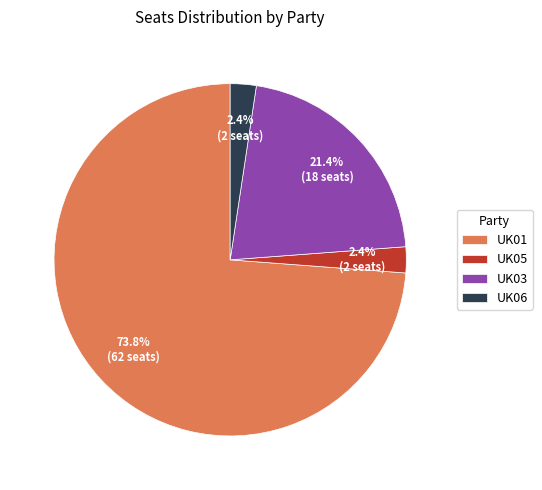

To the nearest percent, what percentage of the pie is UK06?

2%